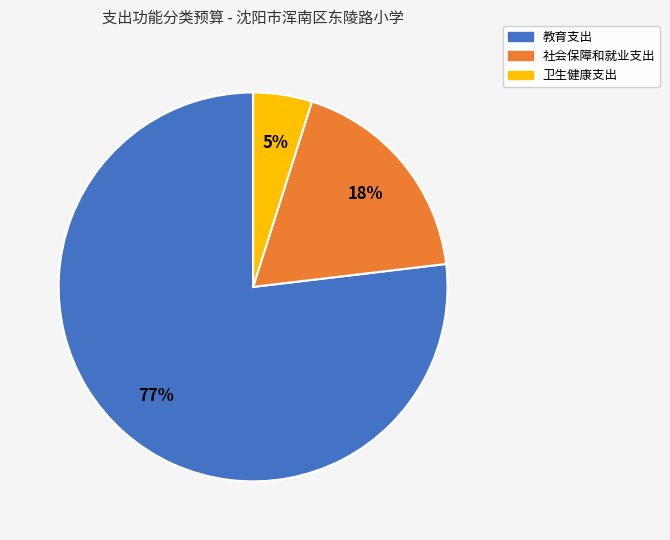

Approximately how many times larger is the value at 卫生健康支出 compared to 教育支出?

0.1